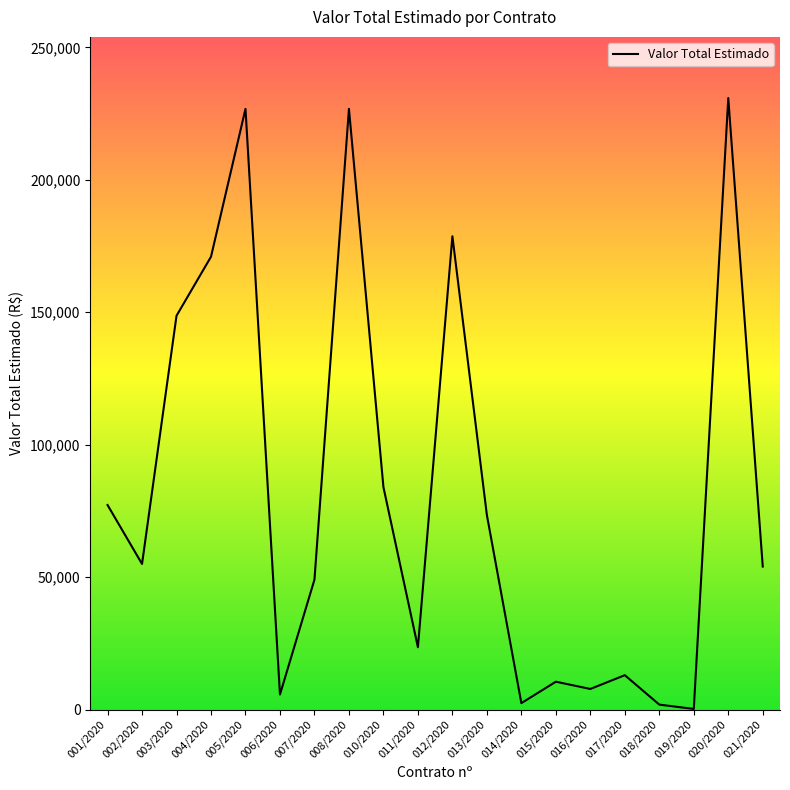

What is the label of the 6th point from the right?

016/2020